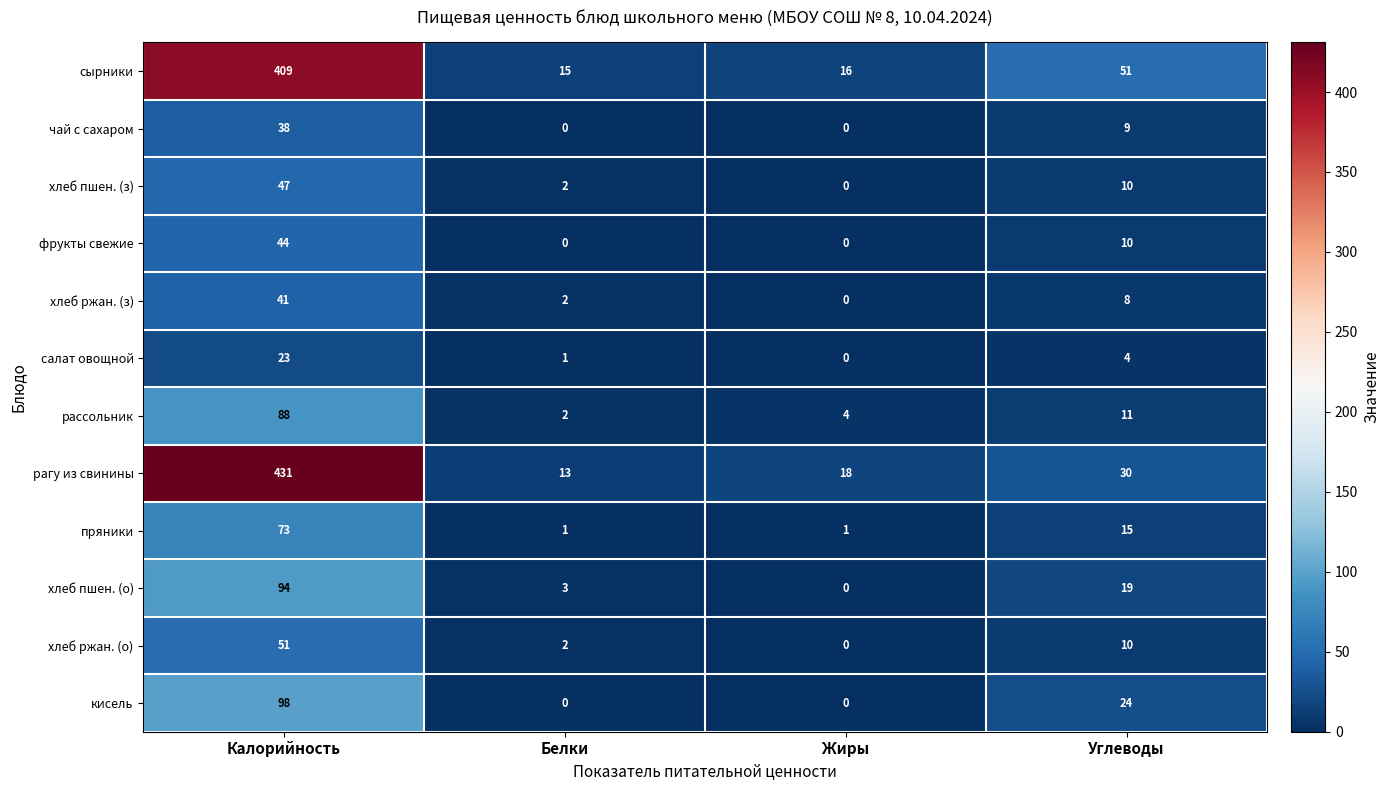

Between Жиры and Углеводы, which series saw the biggest shift?

сырники